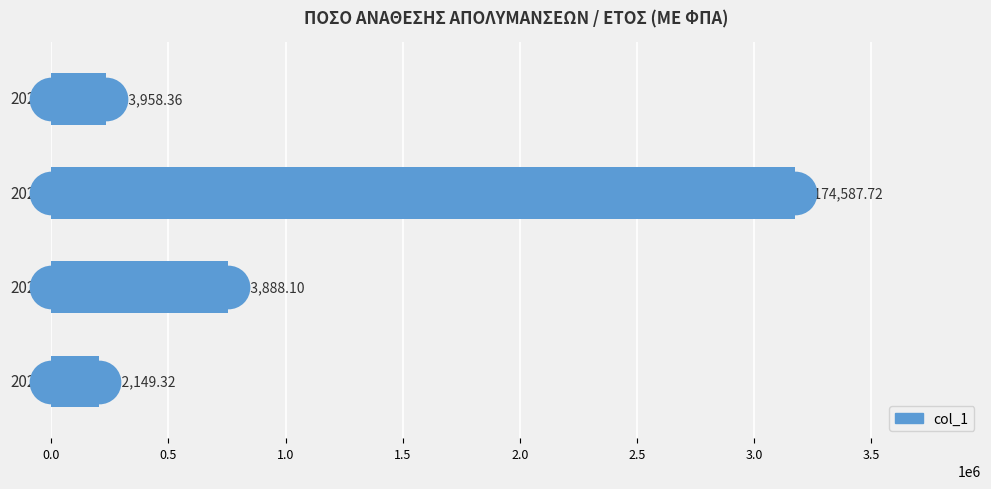

Which has a higher value, 0.0 or 0.5?

0.5